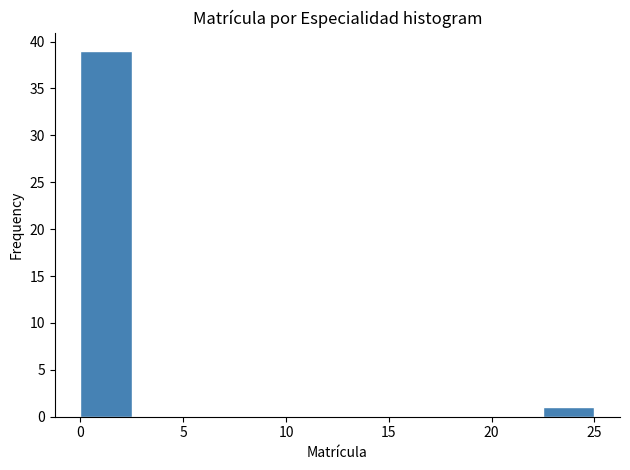

Reading left to right, list every bar in this chart as the range it spans on the x-axis followed by its height. The values are not printed on the chart, so give them approximately, as read against the axis.

0.0 to 2.5: 39
2.5 to 5.0: 0
5.0 to 7.5: 0
7.5 to 10.0: 0
10.0 to 12.5: 0
12.5 to 15.0: 0
15.0 to 17.5: 0
17.5 to 20.0: 0
20.0 to 22.5: 0
22.5 to 25.0: 1